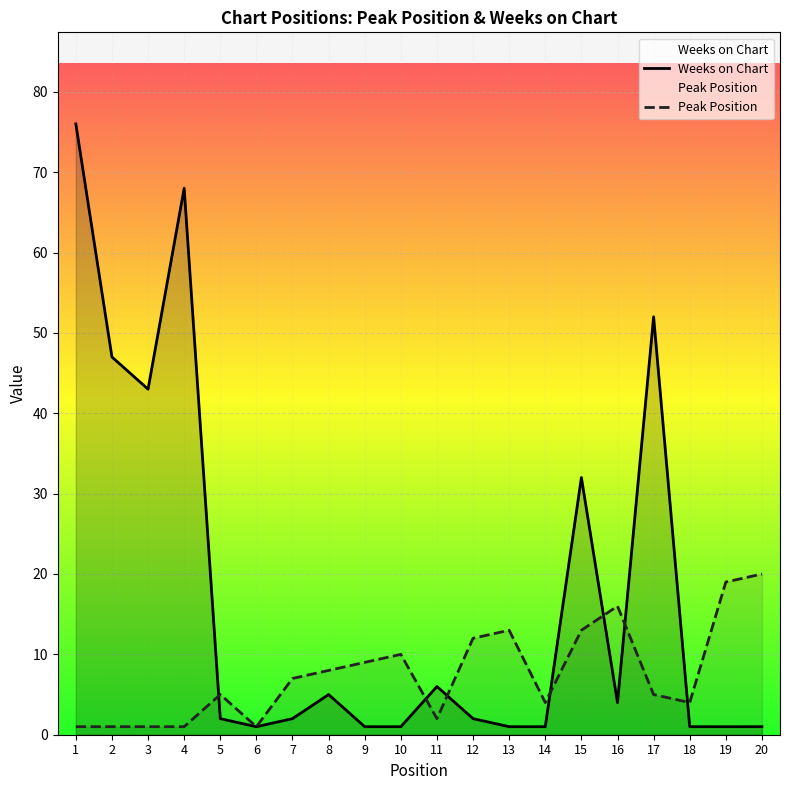

Which series has the widest spread of values?

Weeks on Chart